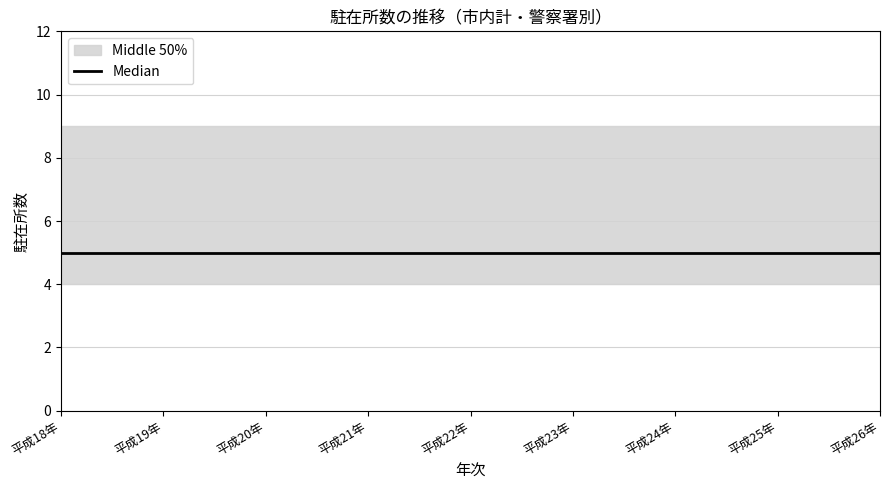

Is it true that 市内計_駐在所 equals 3 at 平成22年?

False